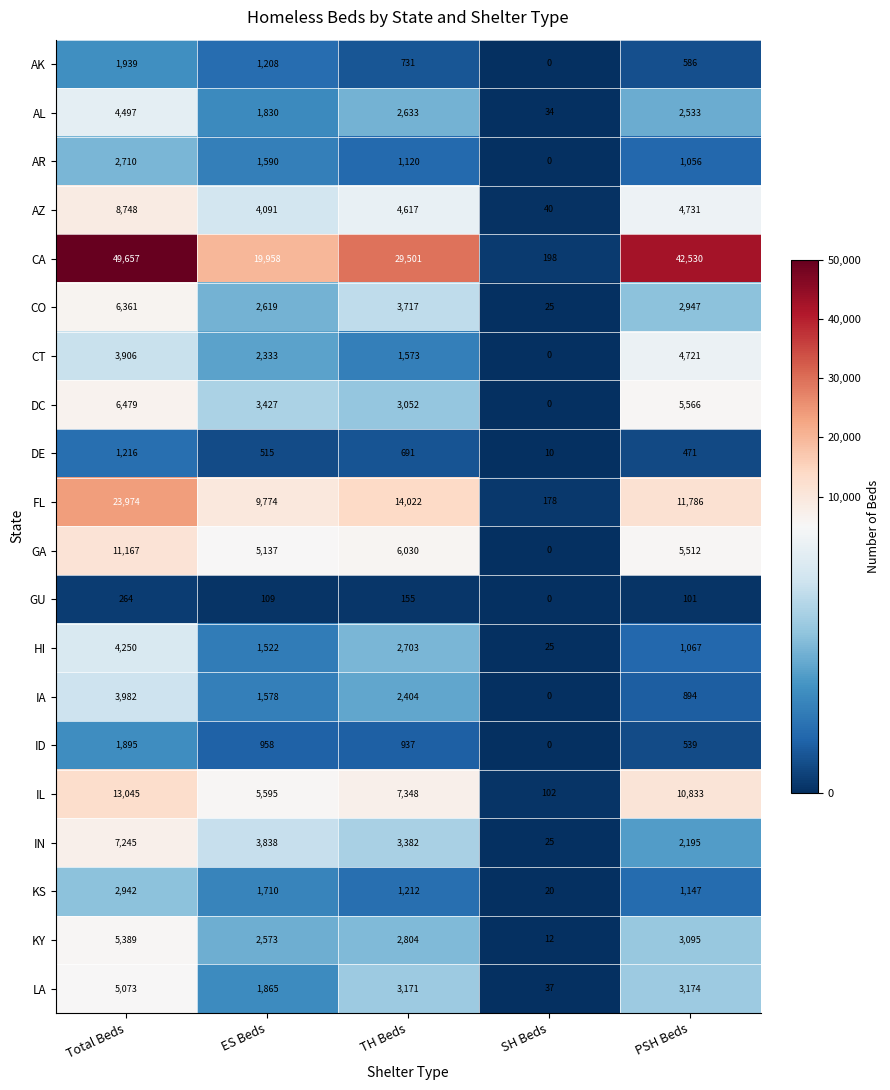

What is the sum of all GA values?

27846